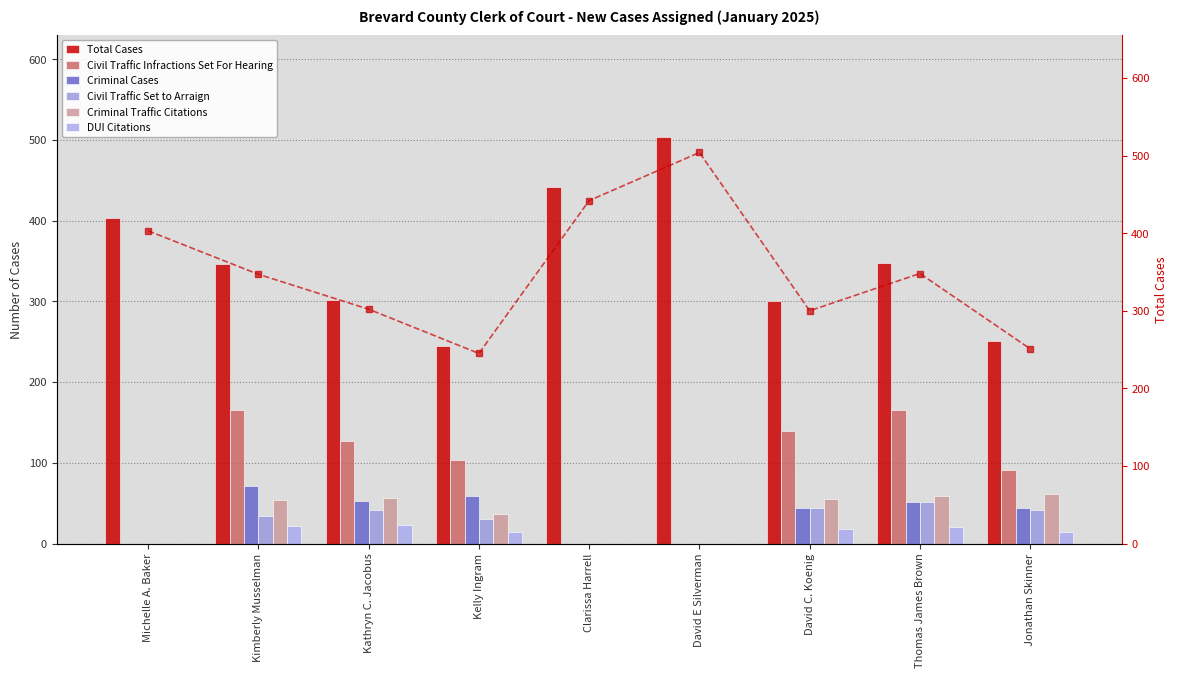

Which series has the largest total across all categories?

Total Cases